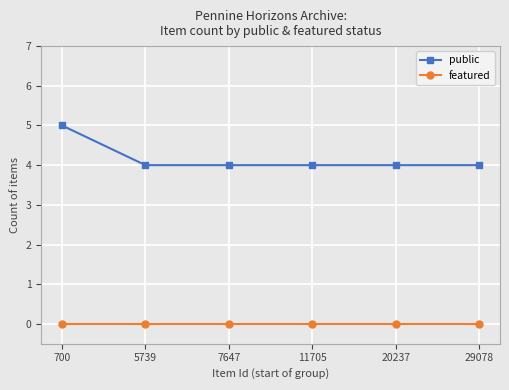

List the series in order of their peak value, lowest first.

featured, public